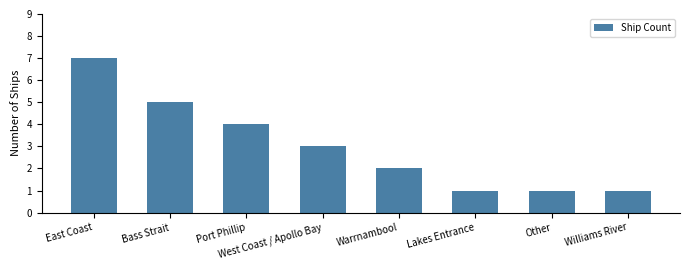

What is the change in value from Bass Strait to Other?

-4